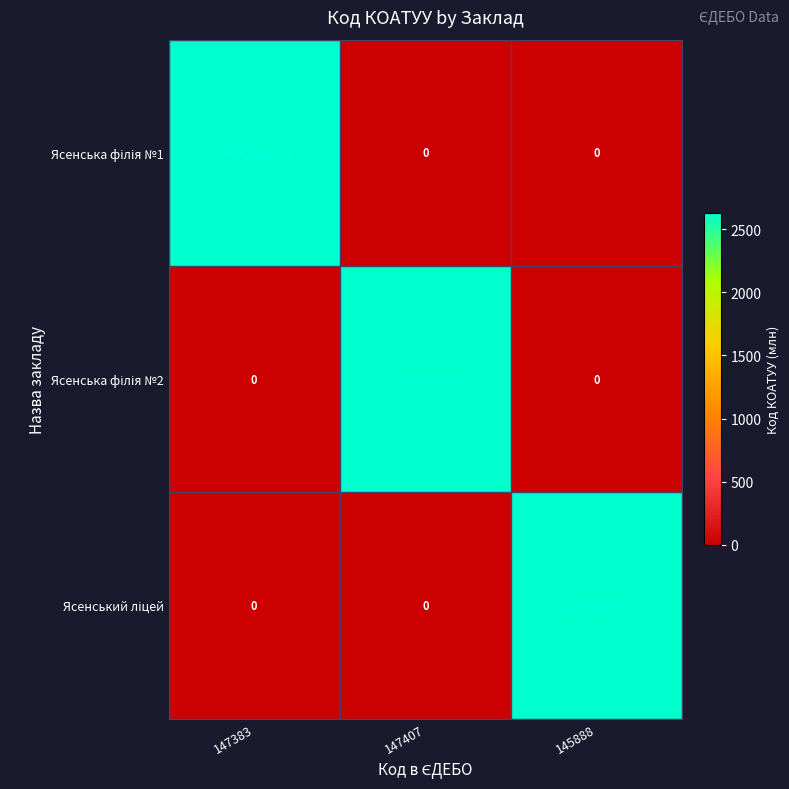

What is the total value across all series at 145888?

2624886701